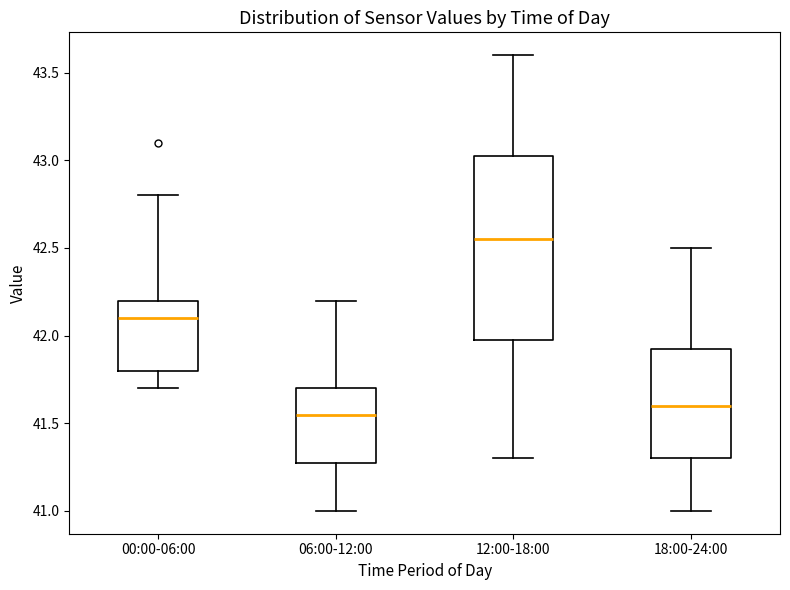

Which box's median line is the lowest?

06:00-12:00